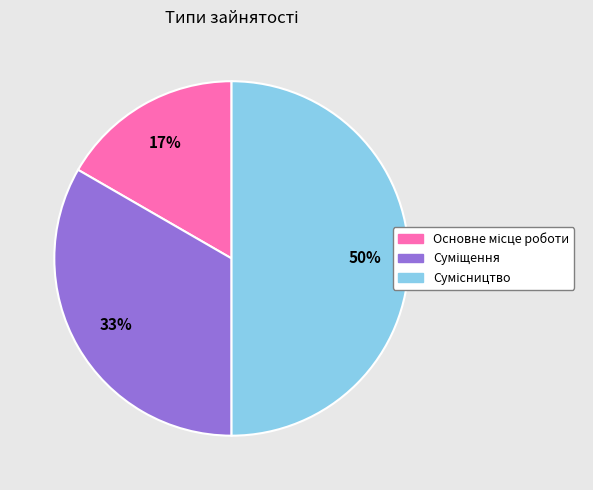

To the nearest percent, what is the difference between the largest and smallest slice percentages?

33%